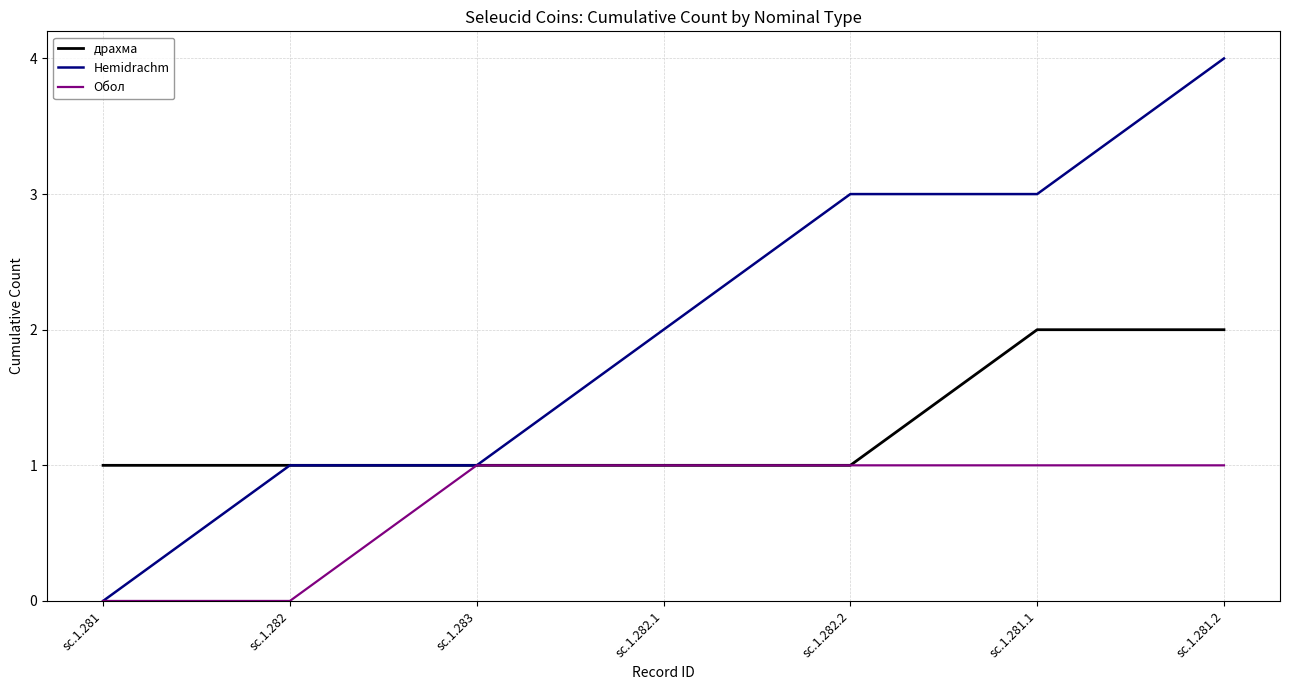

At sc.1.281.1, list the series in order from largest to smallest.

Hemidrachm, драхма, Обол